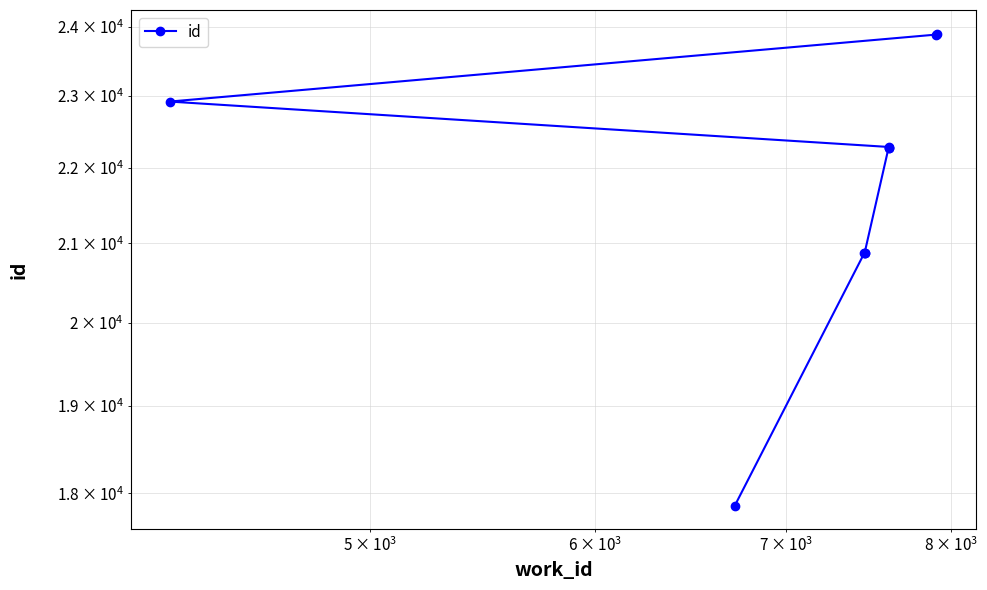

What is the difference between the maximum and minimum values?

6036